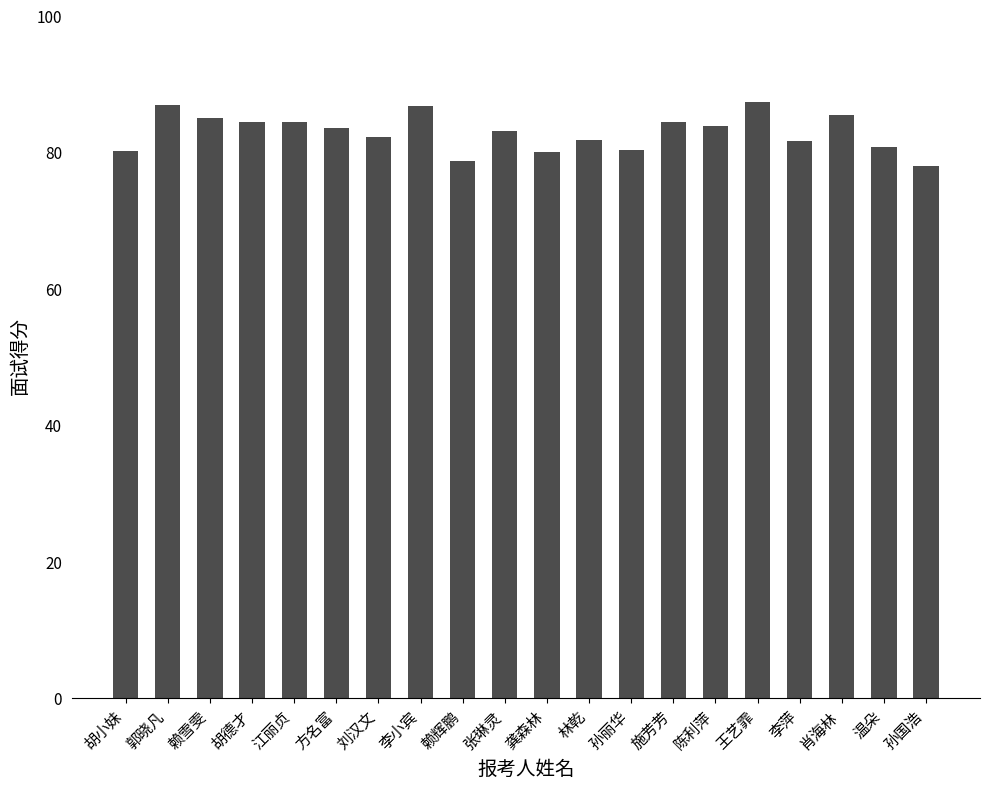

At which label does the data first exceed 83?

郭晓凡